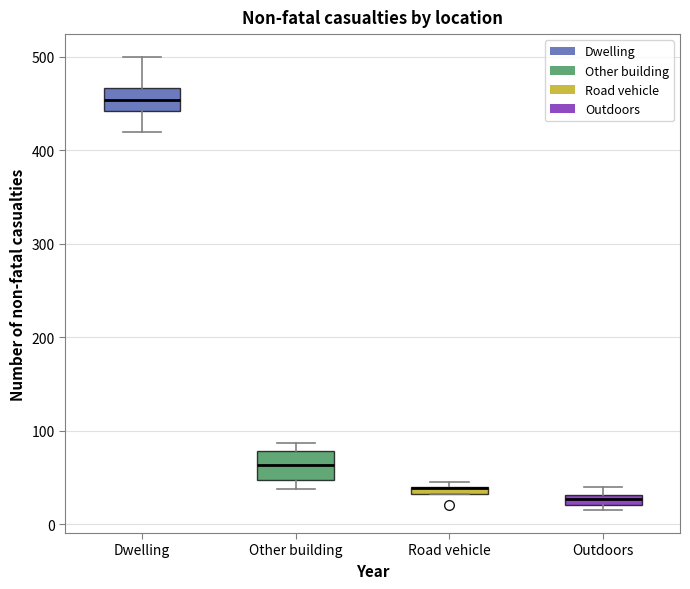

Where is the upper edge of the box for Outdoors on the y-axis? The values are not printed on the chart, so give them approximately, as read against the axis.

30